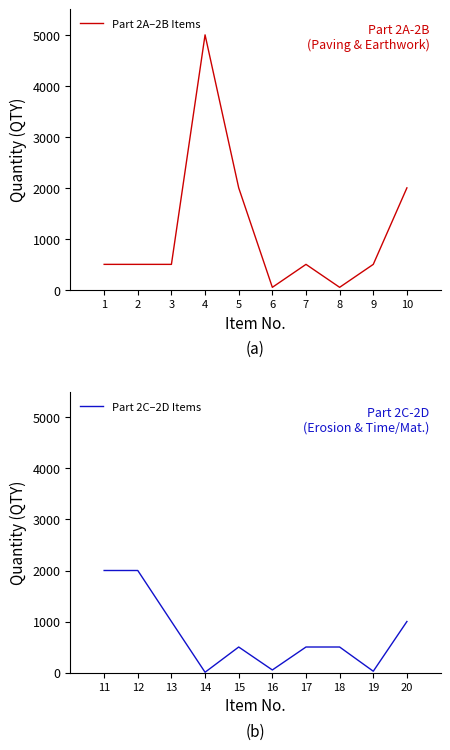

Which series has the largest total across all categories?

Part 2A–2B Items